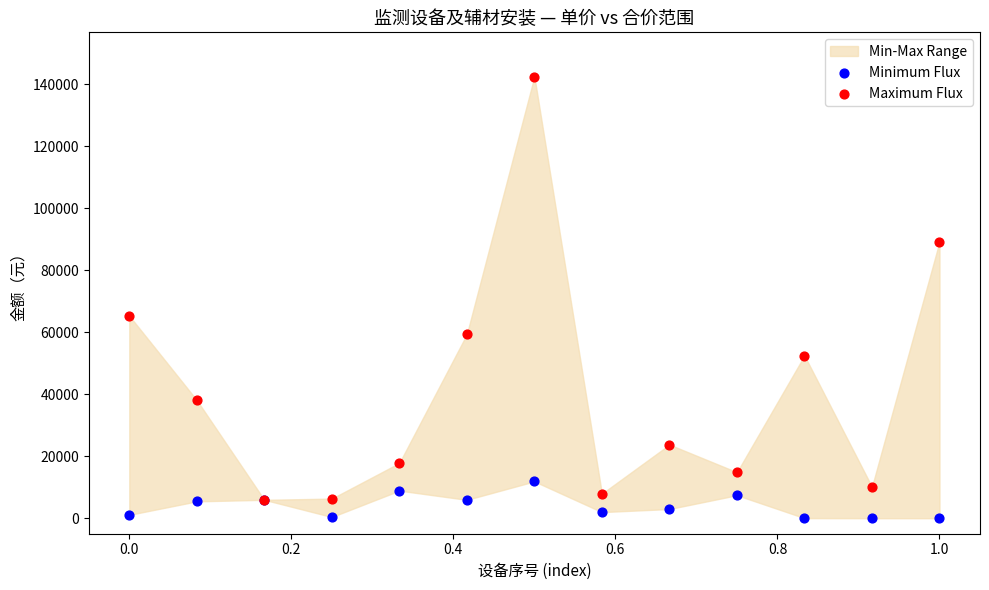

Which series contains the lowest Y value?

Minimum Flux